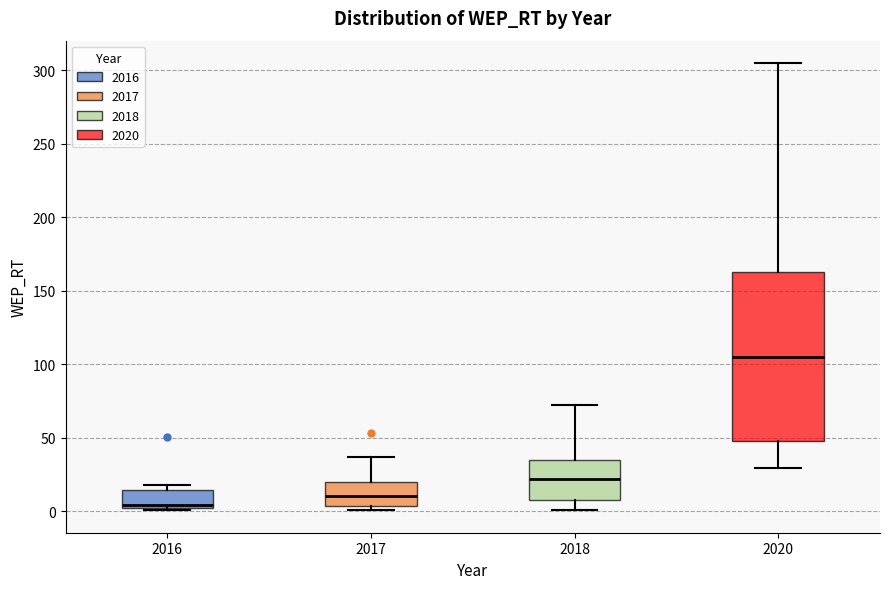

Comparing the boxes themselves (not the whiskers), which one is the tallest?

2020